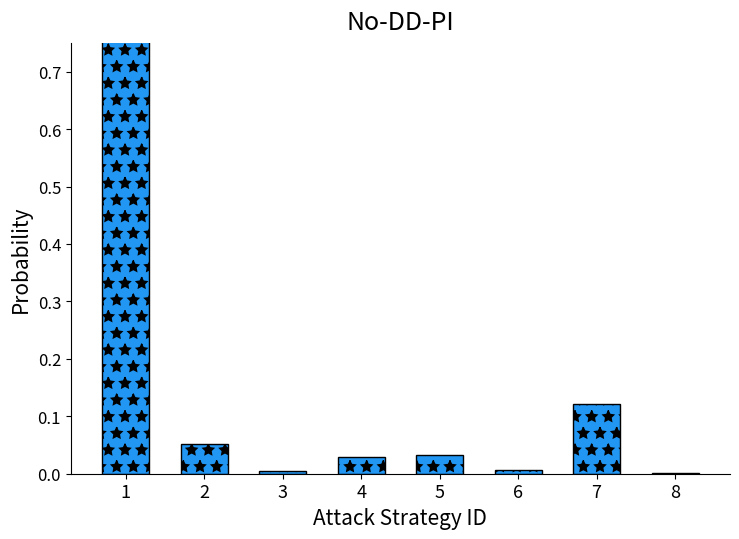

The chart shows a value of 0.0 at 2. True or false?

False